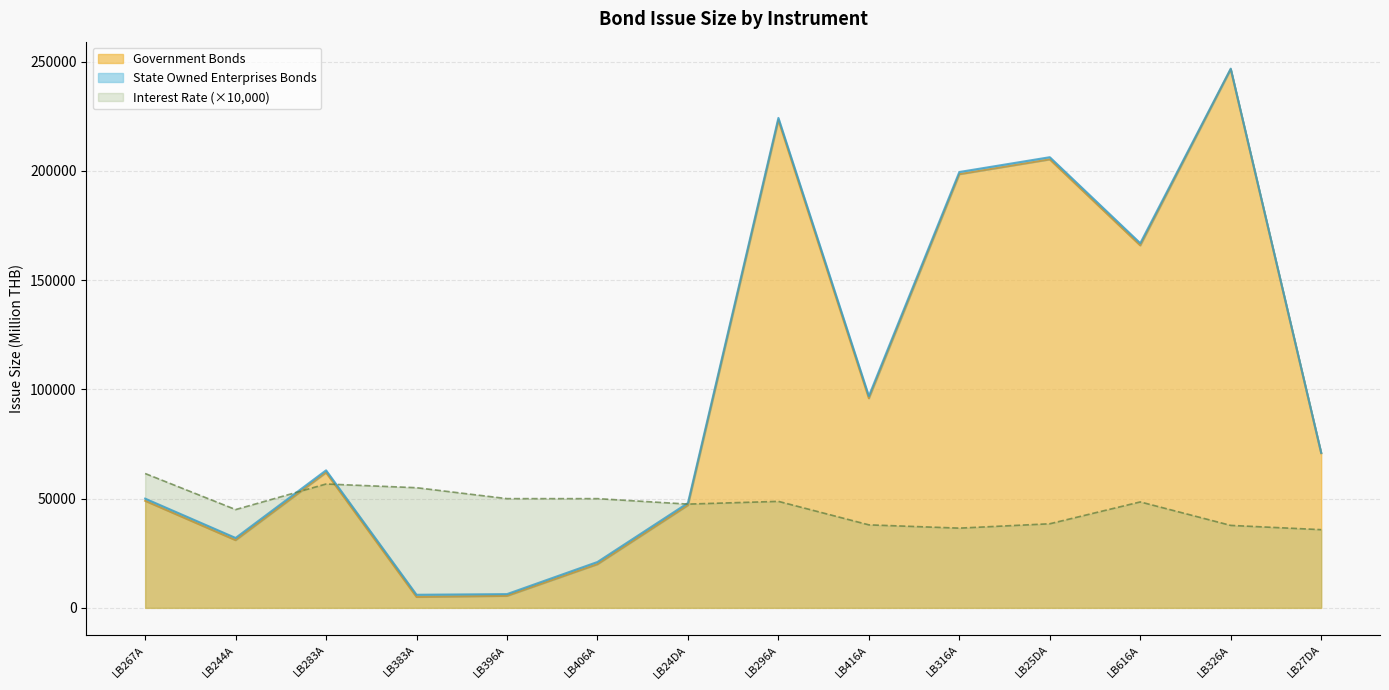

What is the maximum value shown in the chart?

246510.0